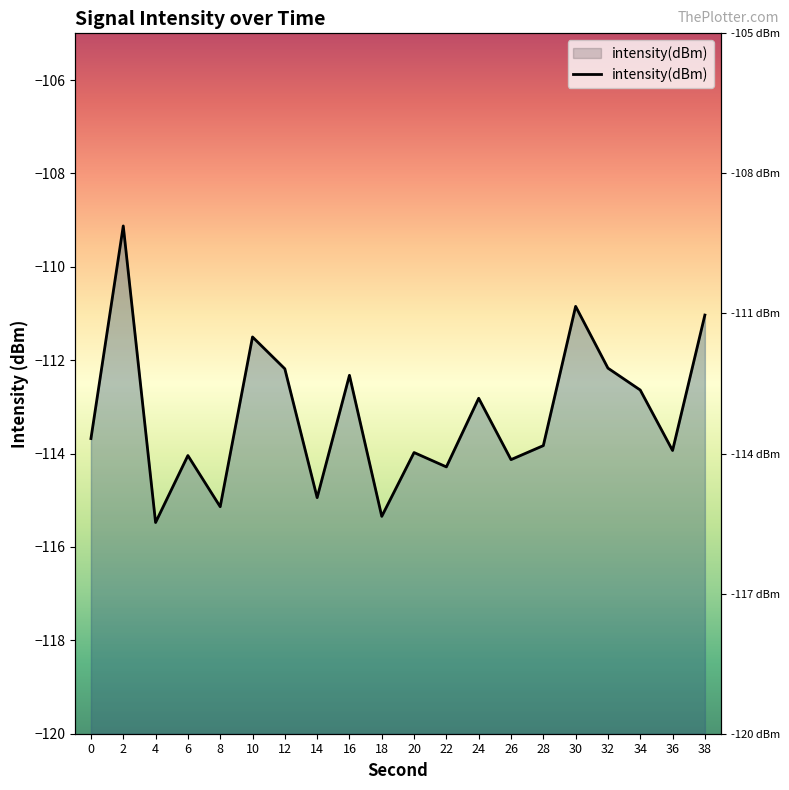

Reading left to right, transcribe all the data shown in this chart.

-113.7	-109.1	-115.5	-114.0	-115.1	-111.5	-112.2	-114.9	-112.3	-115.3	-114.0	-114.3	-112.8	-114.1	-113.8	-110.8	-112.2	-112.6	-113.9	-111.0